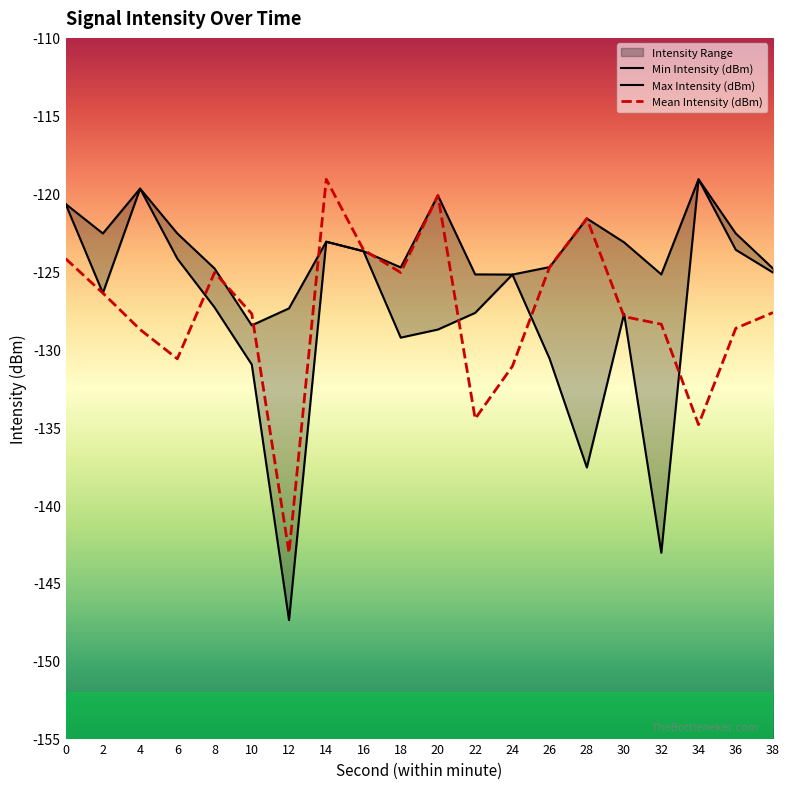

True or false: Max Intensity (dBm) has a value of -125.2 at 22.

True